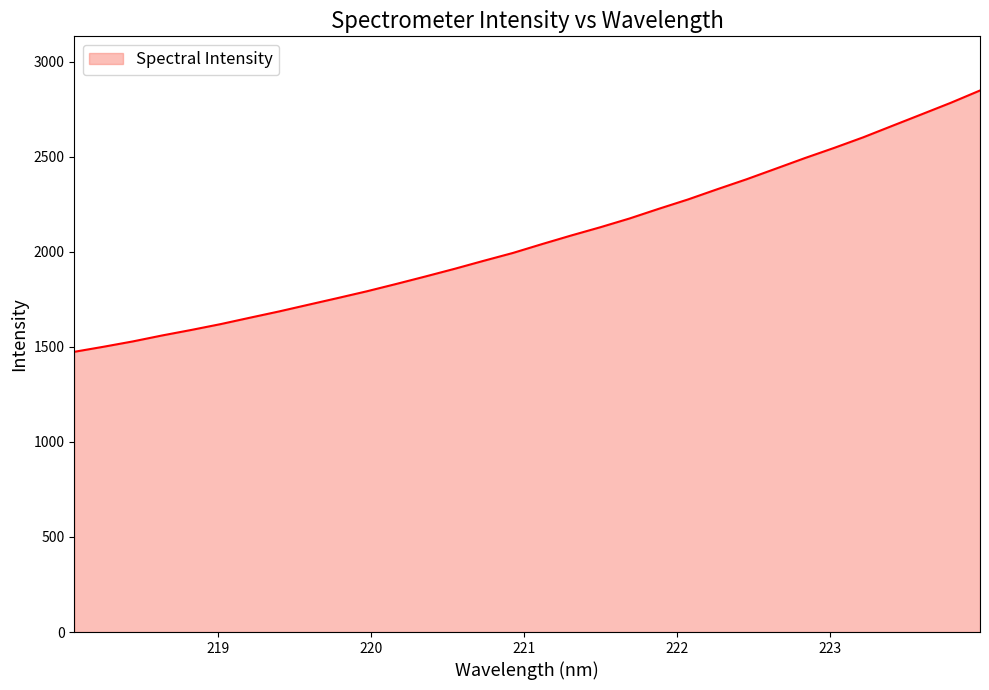

What is the minimum value shown in the chart?

1474.2